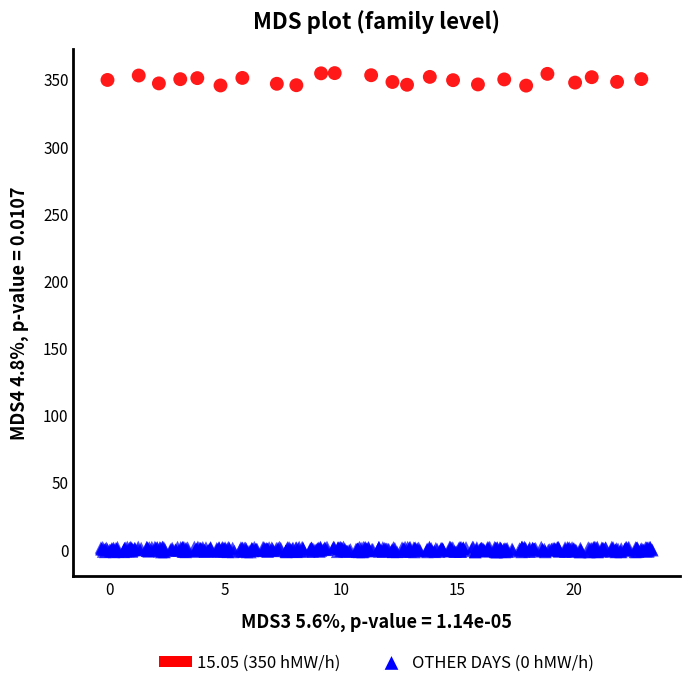

Which series reaches the maximum Y coordinate?

15.05 (350 hMW/h)